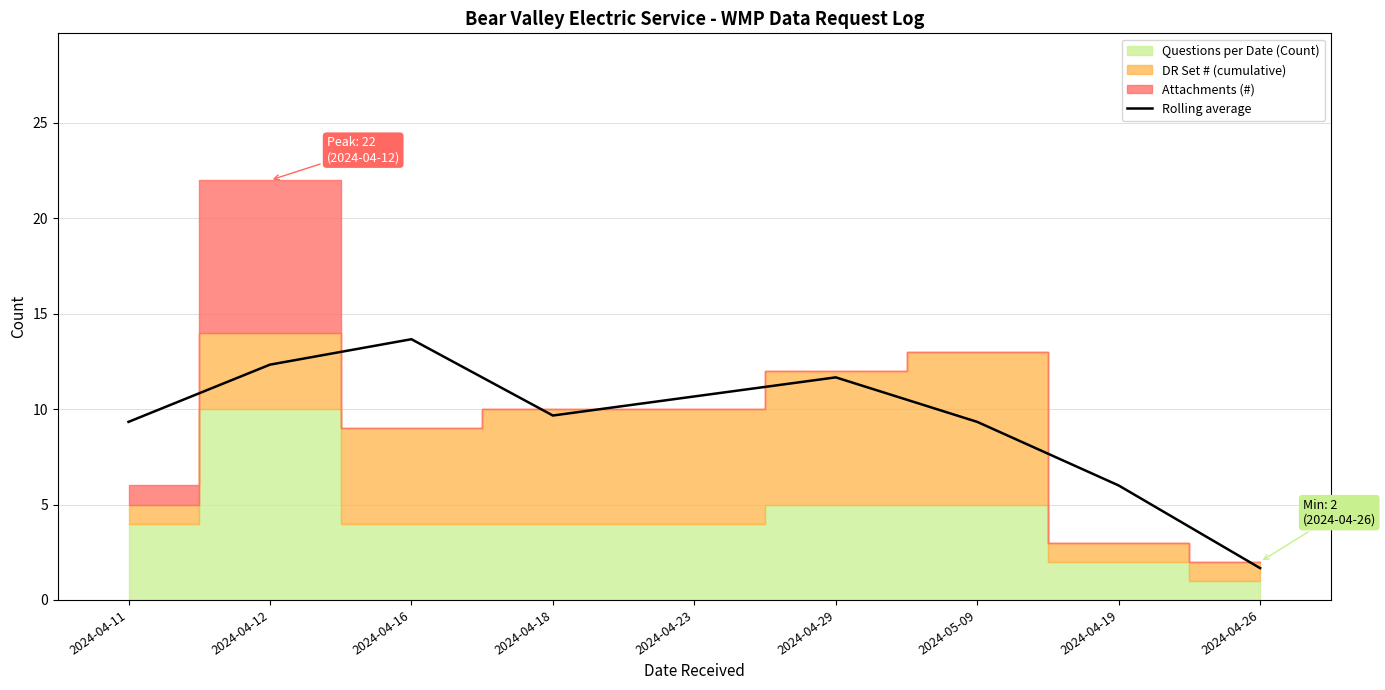

What is the lowest value of the Rolling average series?

1.7